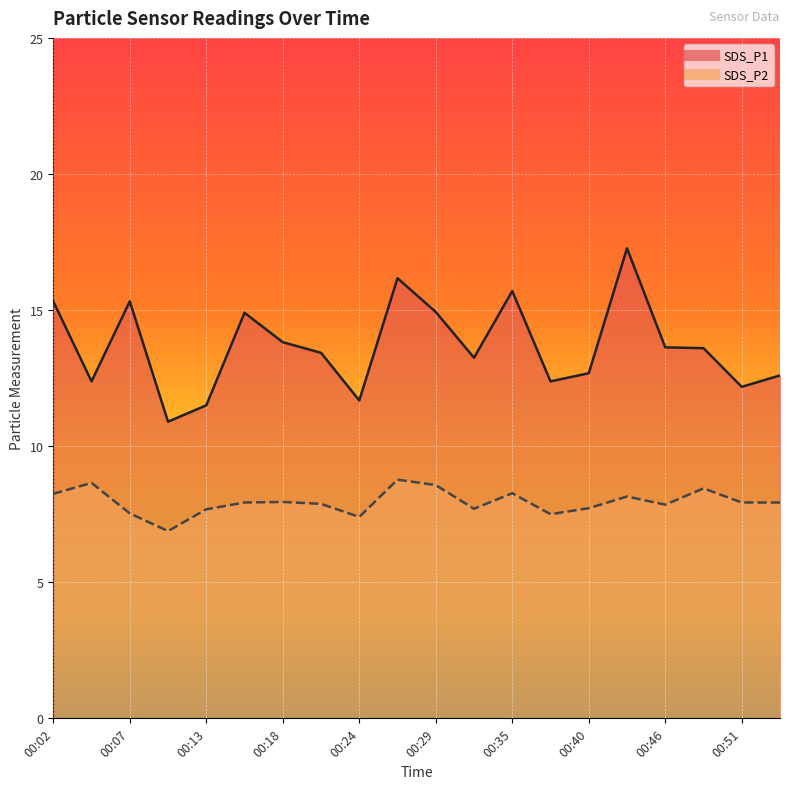

The value of SDS_P1 at 00:10 is 16.8. True or false?

False